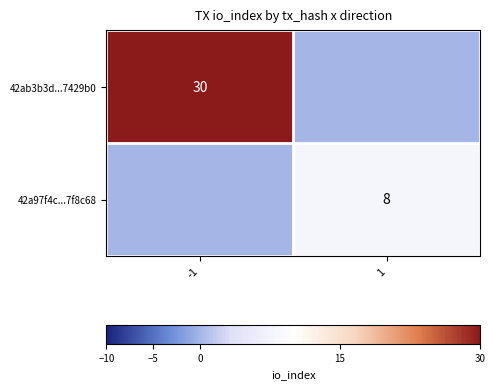

Is it true that 42a97f4c...7f8c68 equals 8 at 1?

True